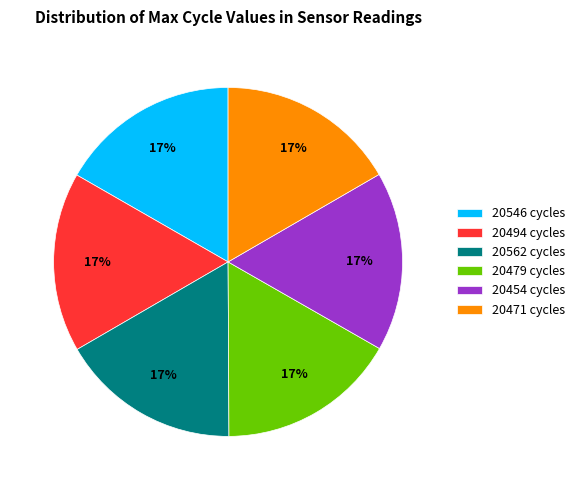

How many segments does this pie chart have?

6